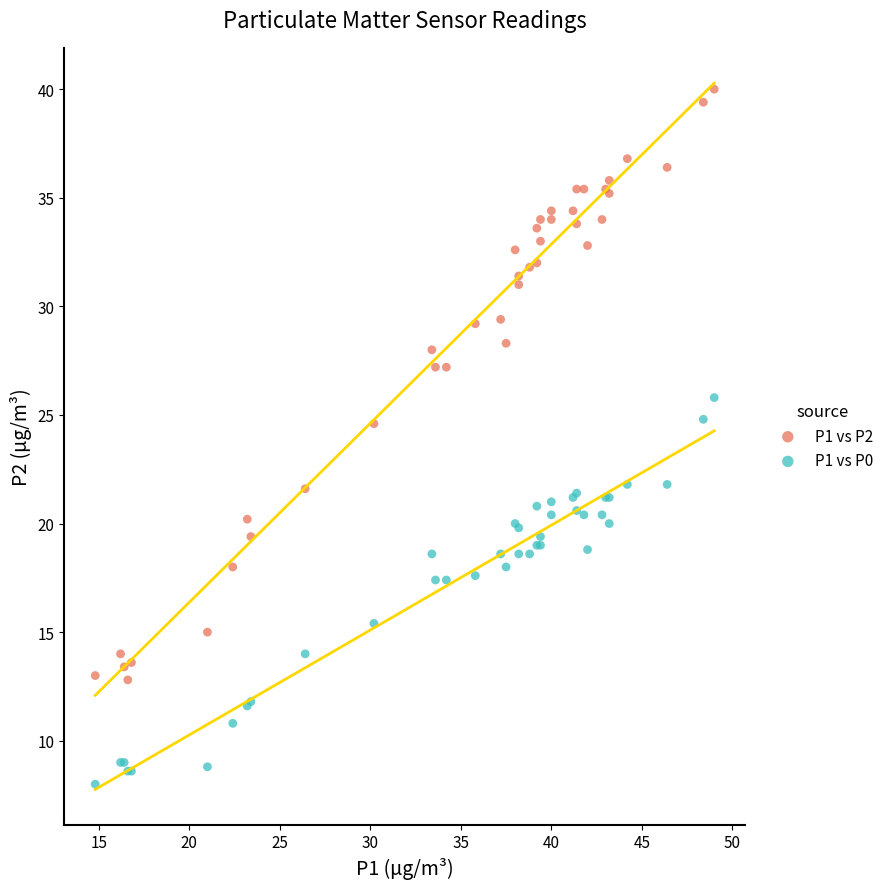

Which series reaches the maximum Y coordinate?

P1 vs P2